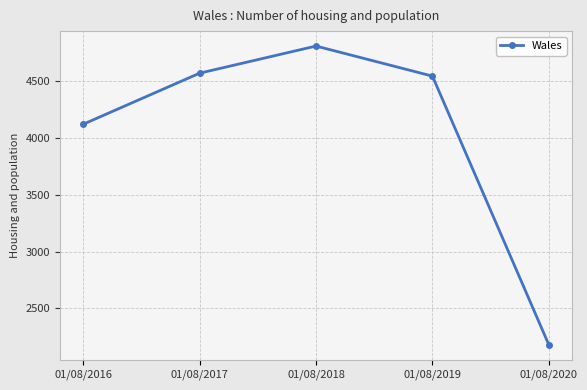

Is this an area chart (filled region under the line)?

No